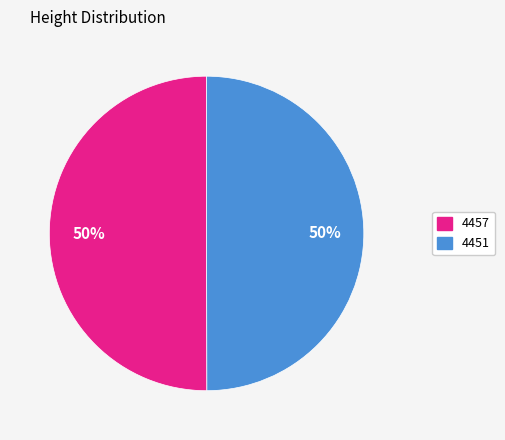

What is the ratio of the value at 4451 to the value at 4457?

1.0